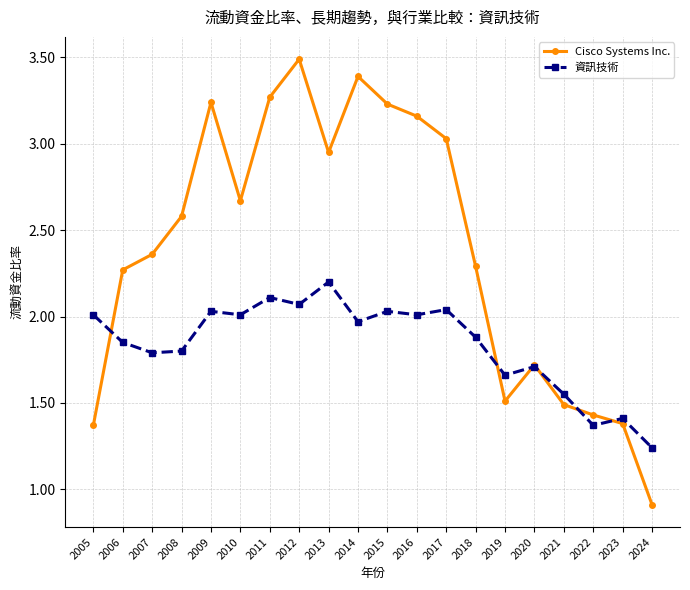

At how many categories does at least one series exceed 1?

20